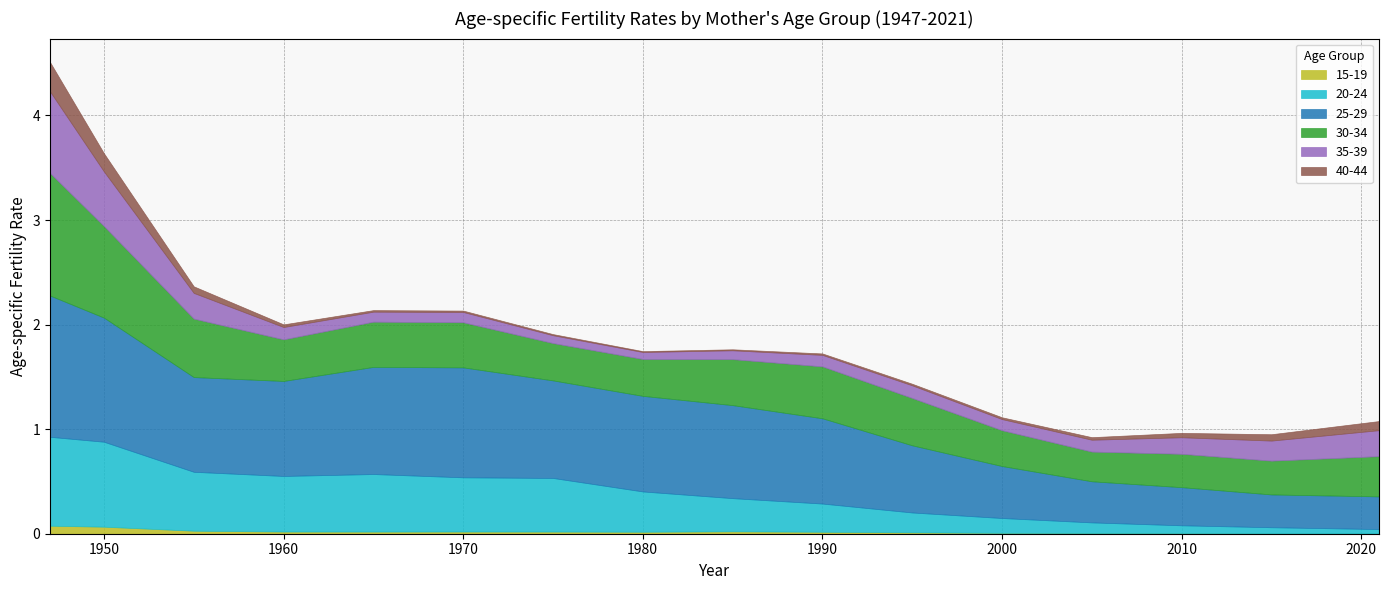

True or false: 40-44 has a value of 0.0 at 2000.

True